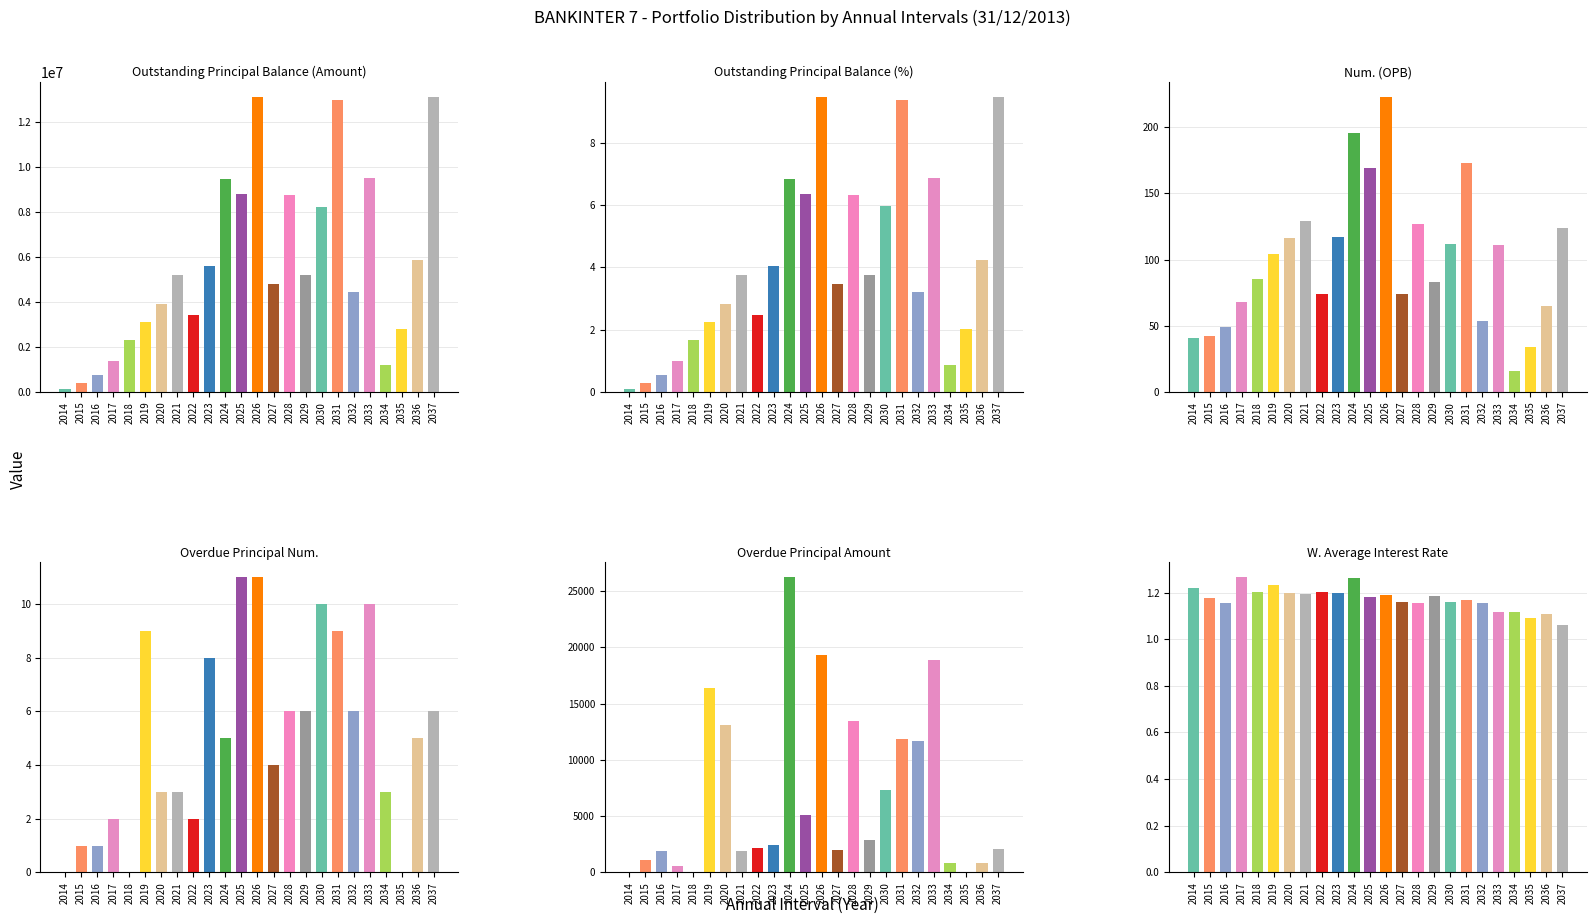

Which label corresponds to the smallest value in the chart?

2014